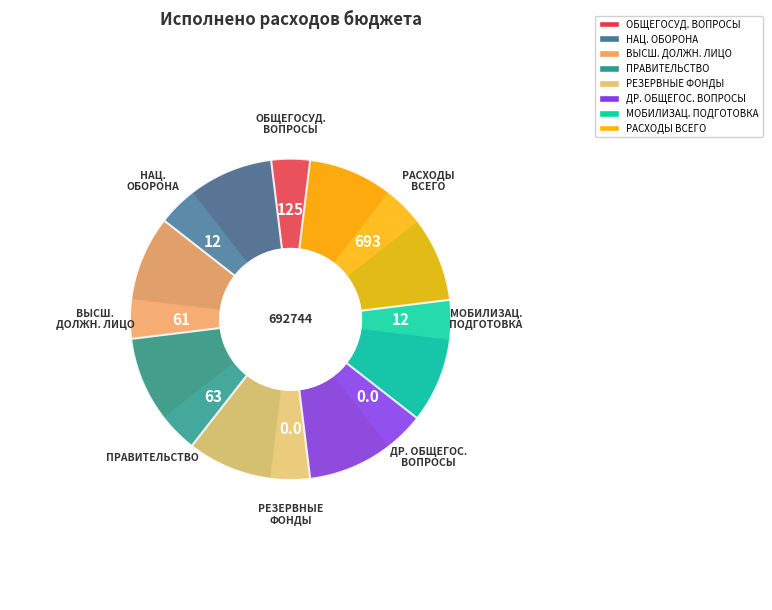

Is it true that Мобилизационная и вневойсковая подготовка is 14% of the pie?

False